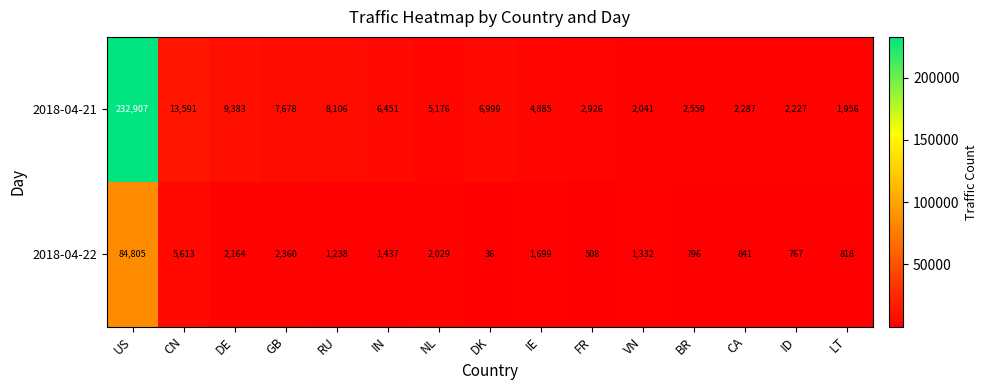

List the labels in order of 2018-04-21 value, smallest first.

LT, VN, ID, CA, BR, FR, IE, NL, IN, DK, GB, RU, DE, CN, US